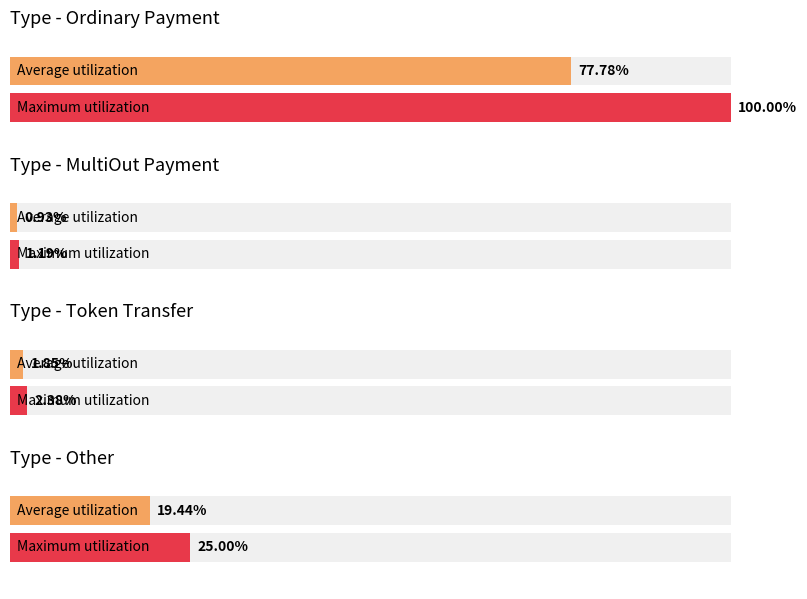

How many categories are shown in the chart?

4